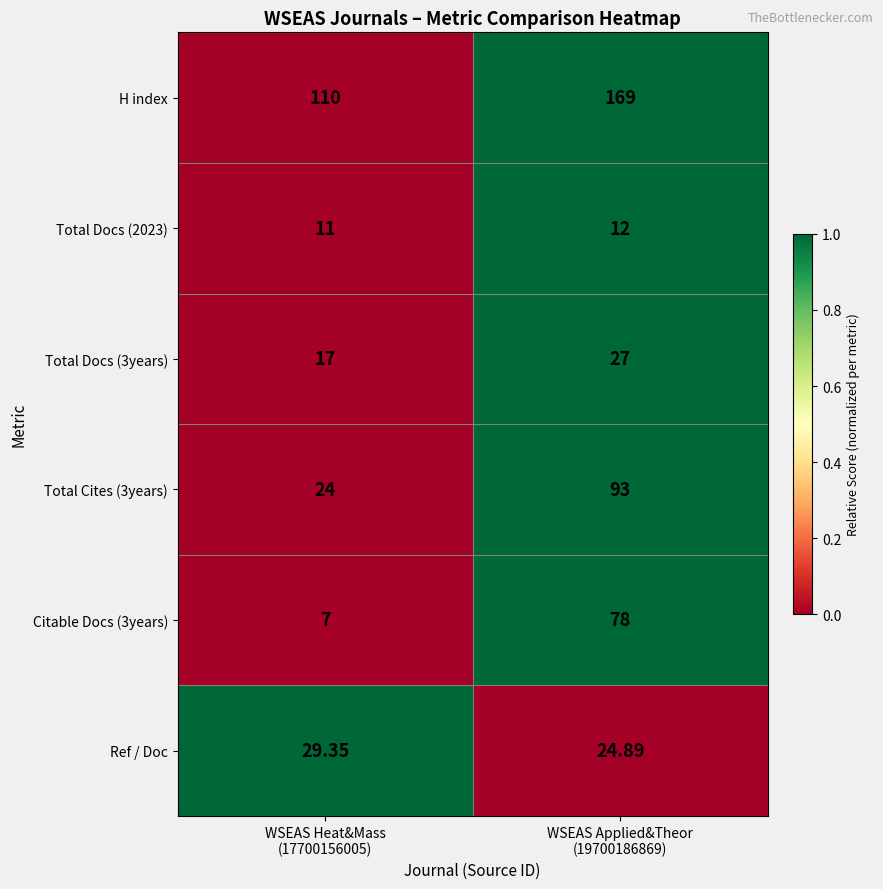

Which series has the largest total across all categories?

H index